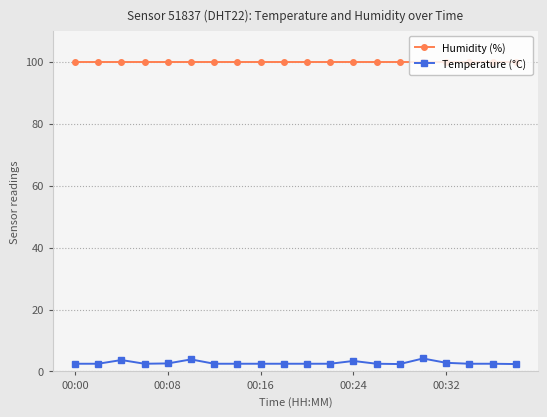

Rank the series by their average value, from highest to lowest.

Humidity (%), Temperature (°C)